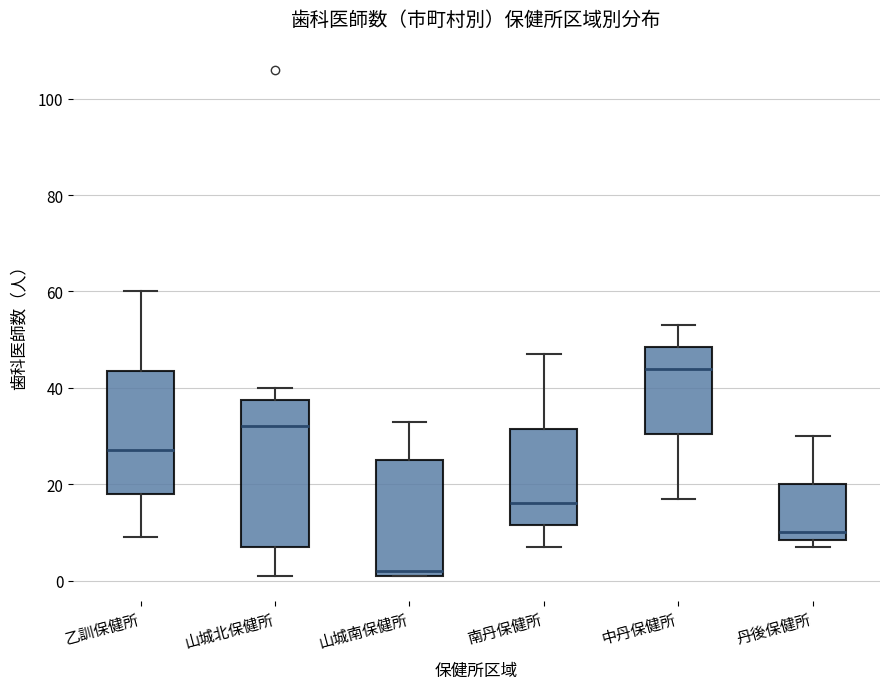

Reading left to right, read every box against the y-axis: the position of its median line, the range the box covers, and the ends of its whiskers. The values are not printed on the chart, so give them approximately, as read against the axis.

乙訓保健所: median 28, box 18 to 44, whiskers 10 to 60
山城北保健所: median 32, box 8 to 38, whiskers 2 to 40
山城南保健所: median 2 (just above the box's lower edge), box 2 to 26, whiskers 2 to 34
南丹保健所: median 16, box 12 to 32, whiskers 8 to 48
中丹保健所: median 44, box 30 to 48, whiskers 18 to 54
丹後保健所: median 10, box 8 to 20, whiskers 8 (just below the box's lower edge) to 30